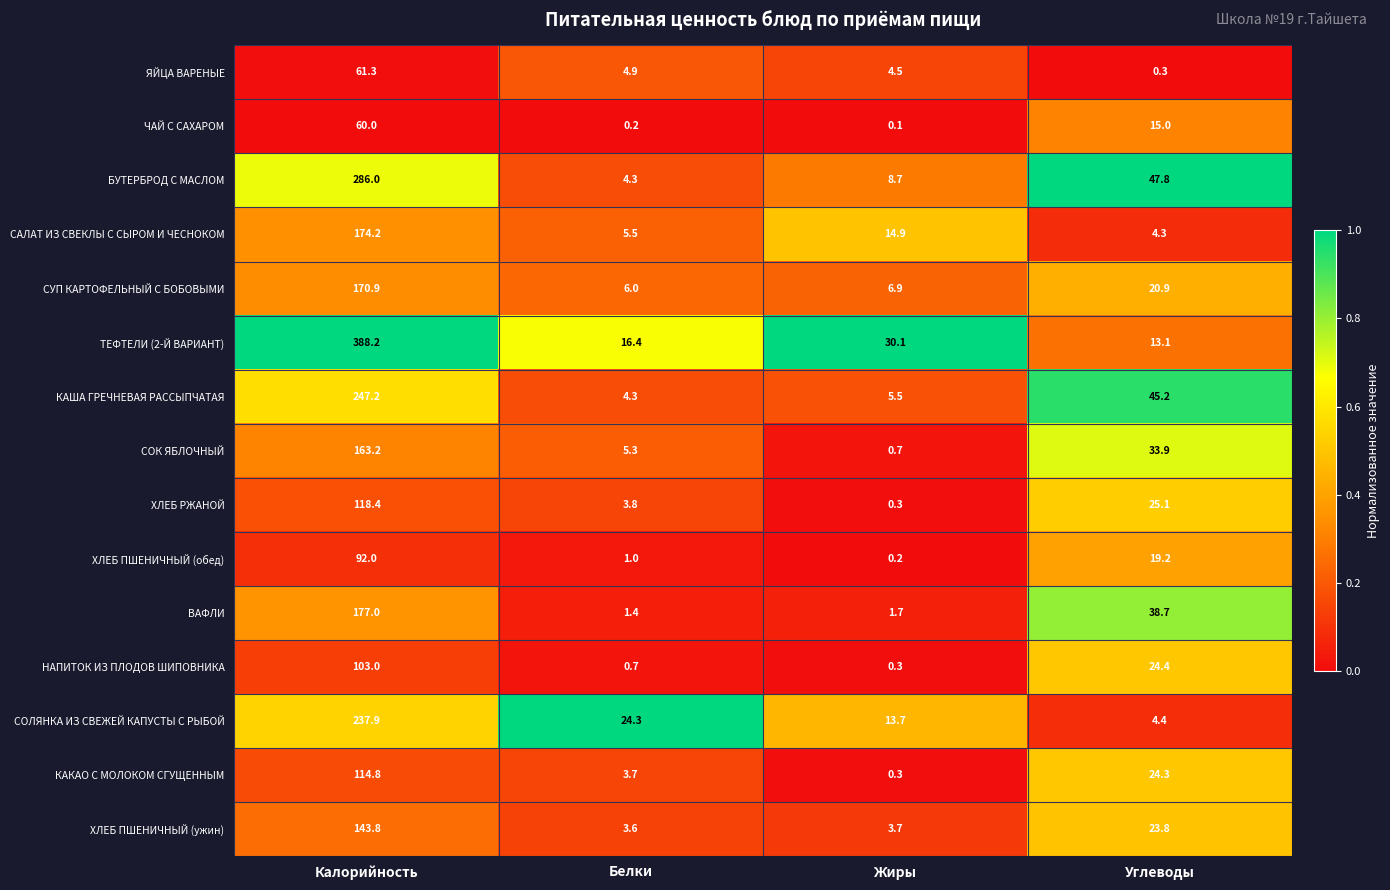

What is the difference between the ЯЙЦА ВАРЕНЫЕ values at Калорийность and Жиры?

56.8